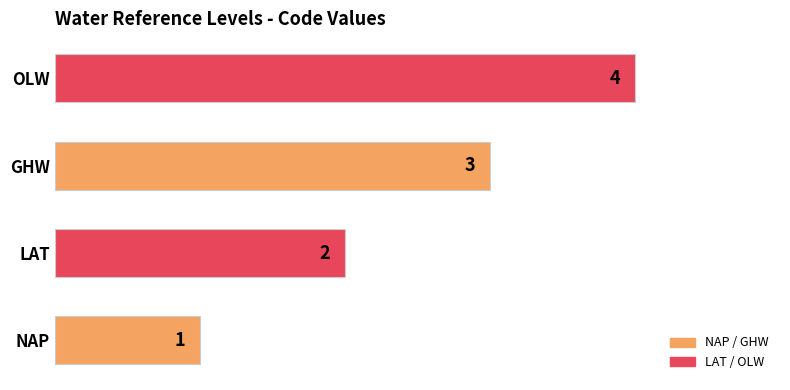

Where is the data nearest to the value 2?

LAT